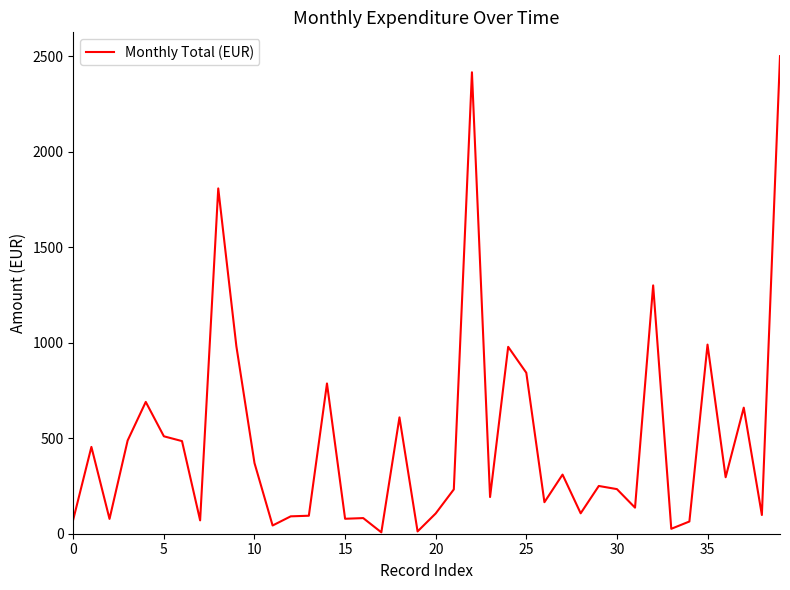

What is the difference between the maximum and minimum values?

2492.8